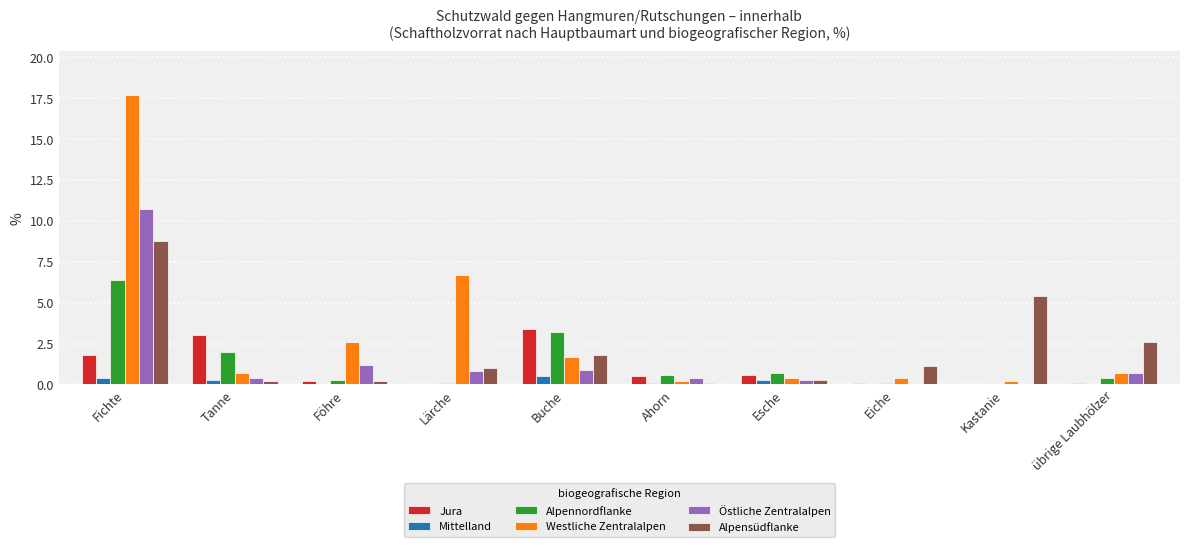

What is the average value of the Östliche Zentralalpen series?

1.5